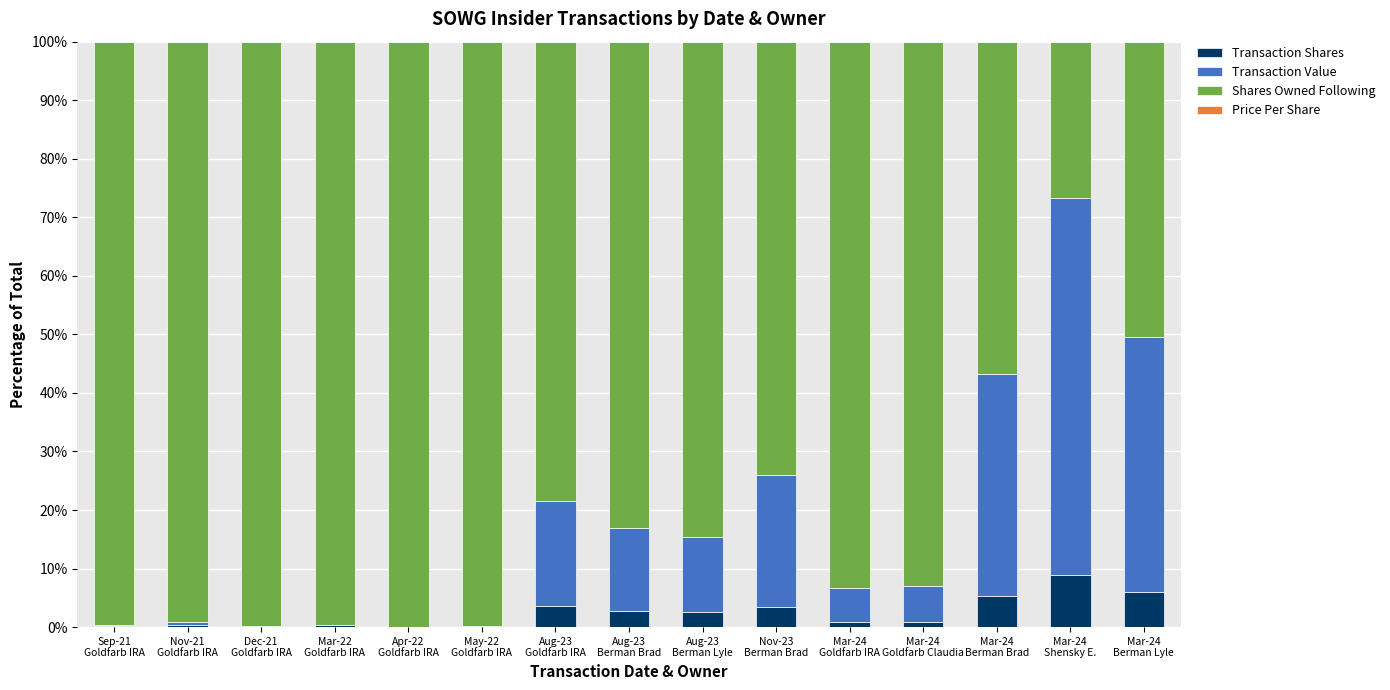

How many categories are shown in the chart?

15